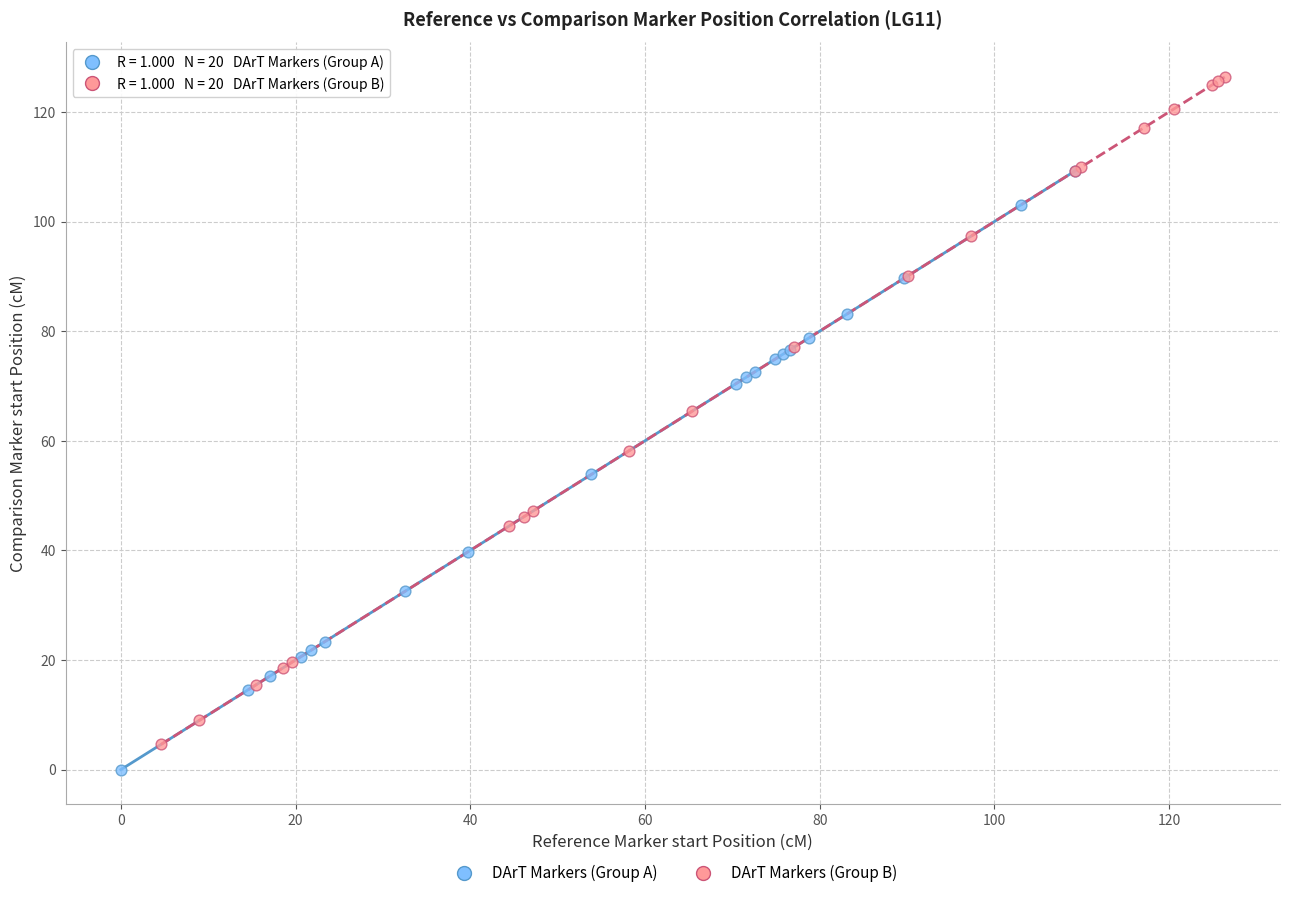

Which series contains the highest Y value?

DArT Markers (Group B)